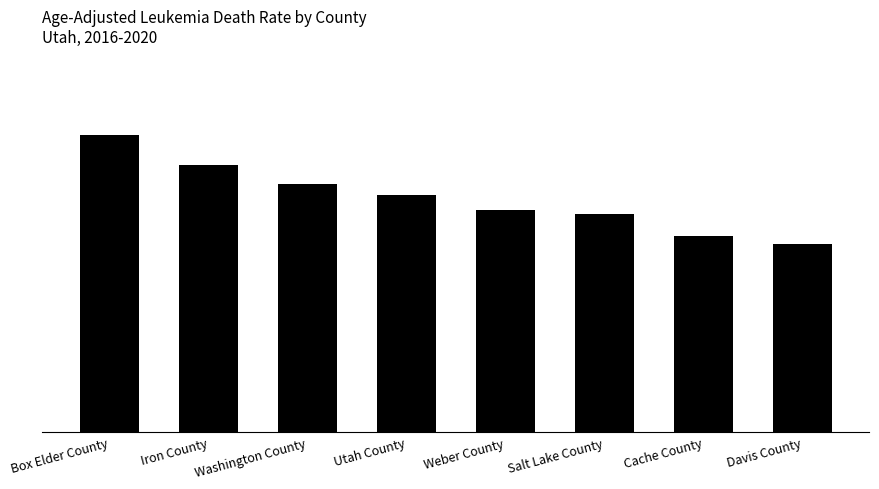

What value does the data have at Box Elder County?

7.9